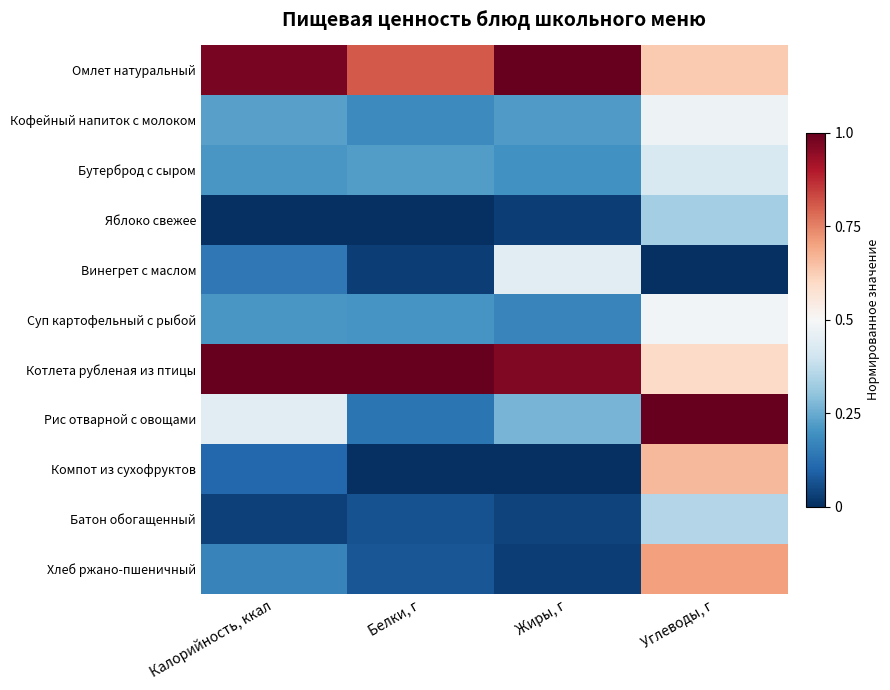

Which has a higher value, Белки, г or Жиры, г?

Жиры, г